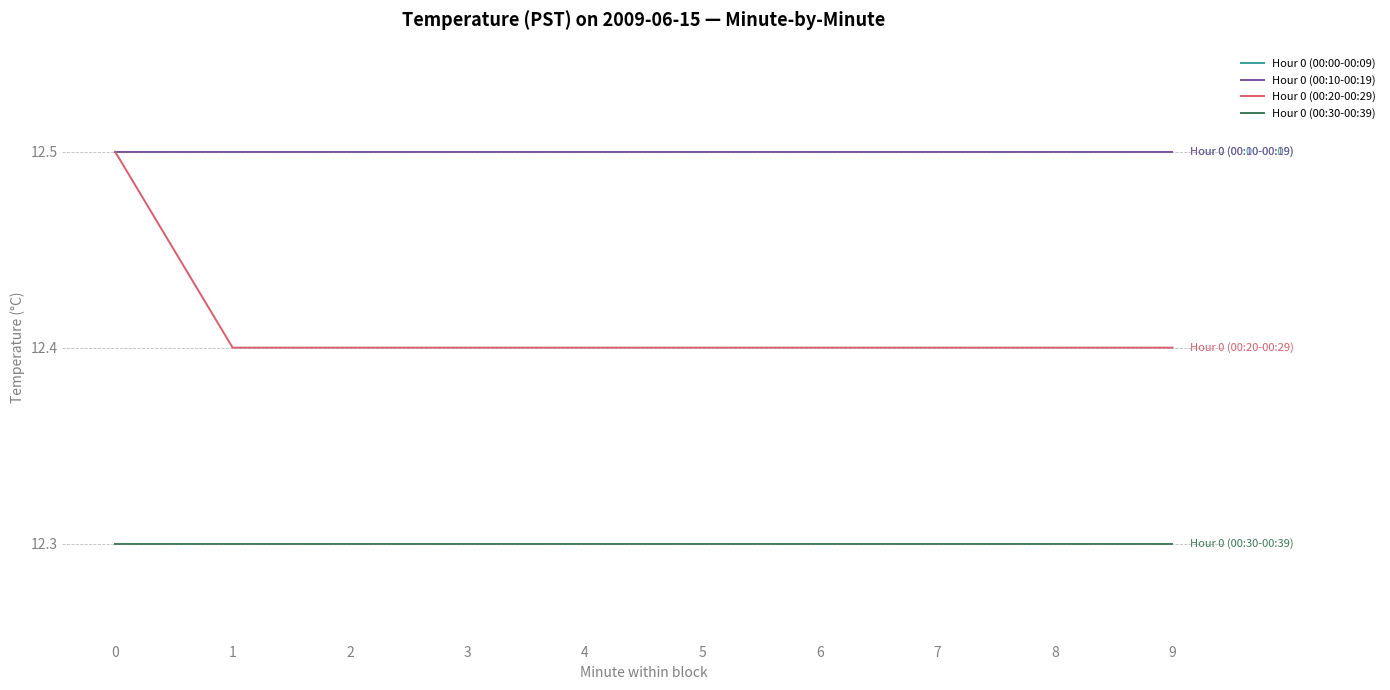

What is the maximum value shown in the chart?

12.5